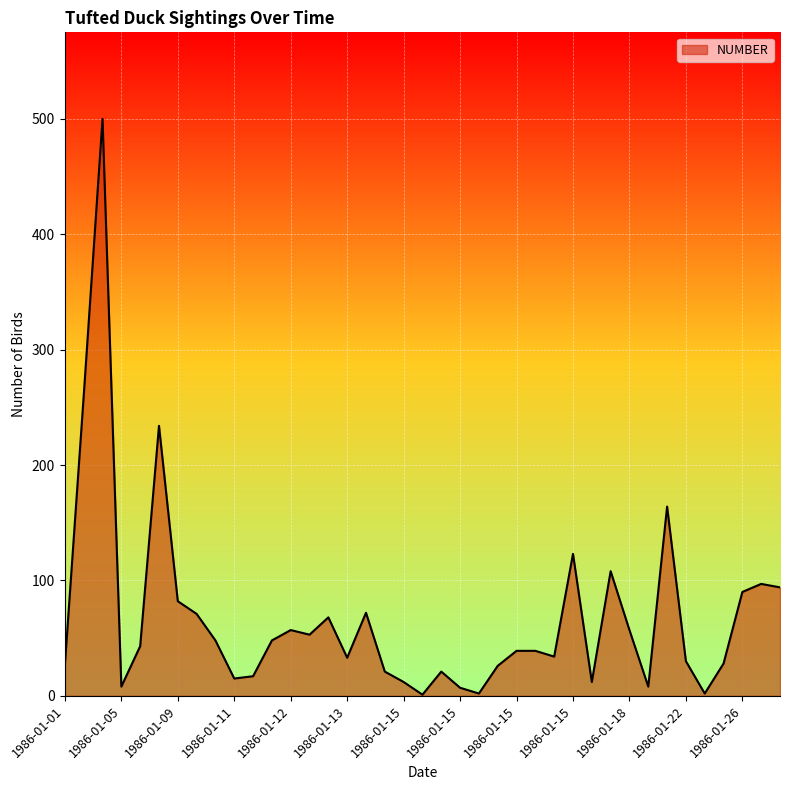

What is the greatest value displayed?

500